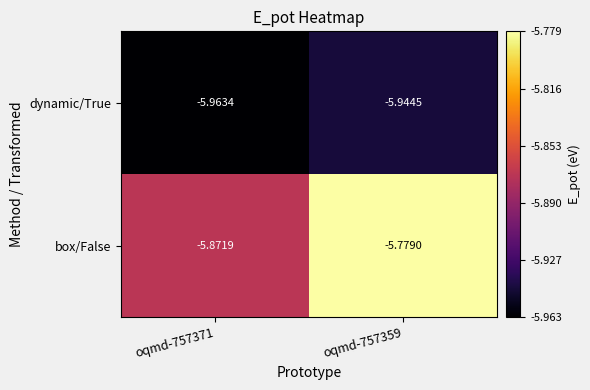

What is the total value across all series at oqmd-757371?

-11.8